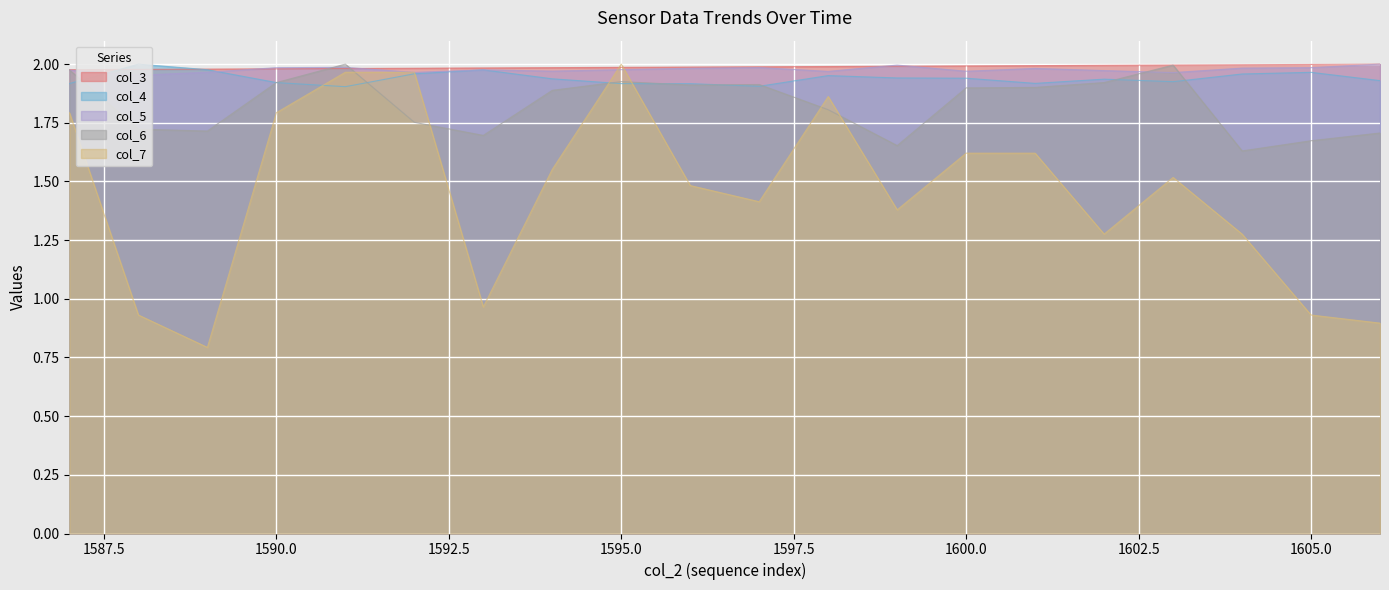

At which category is the sum across all series the highest?

1591